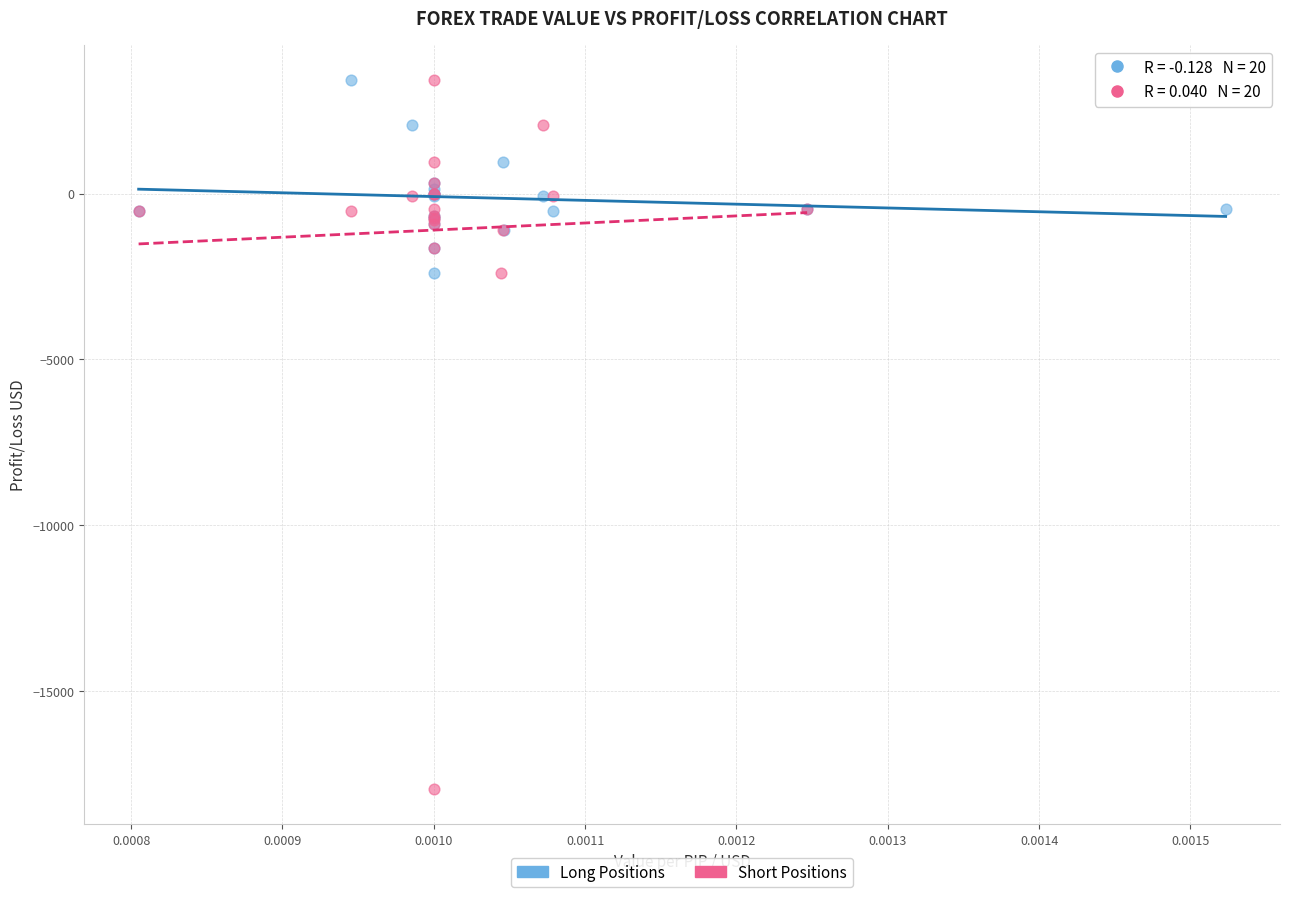

Which series has the largest Y range (max minus min)?

Short Positions